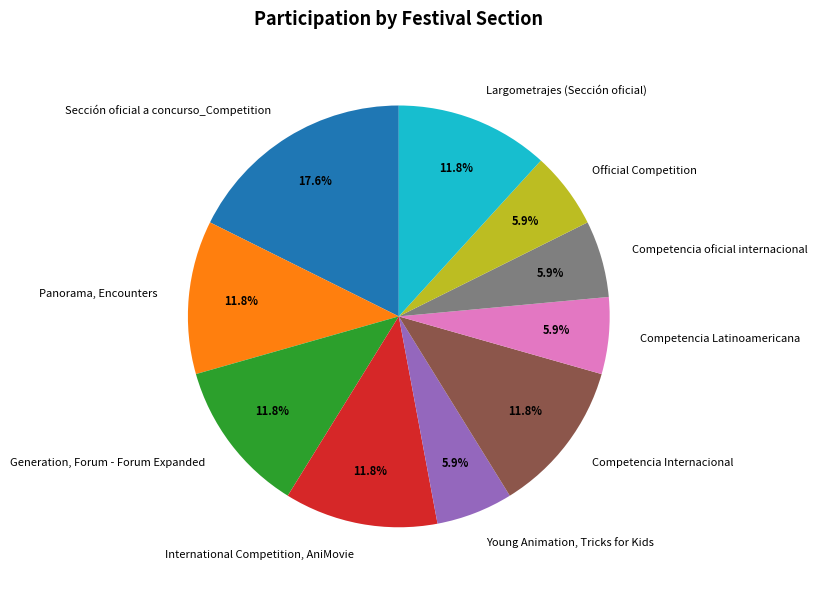

Is it true that Sección oficial a concurso_Competition is 18% of the pie?

True